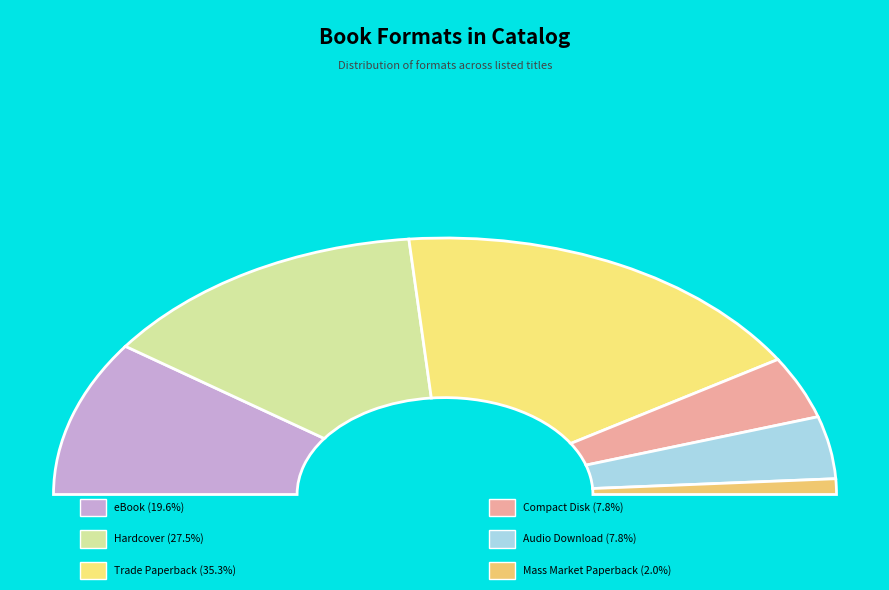

Is the sum of Compact Disk and Mass Market Paperback greater than half?

No